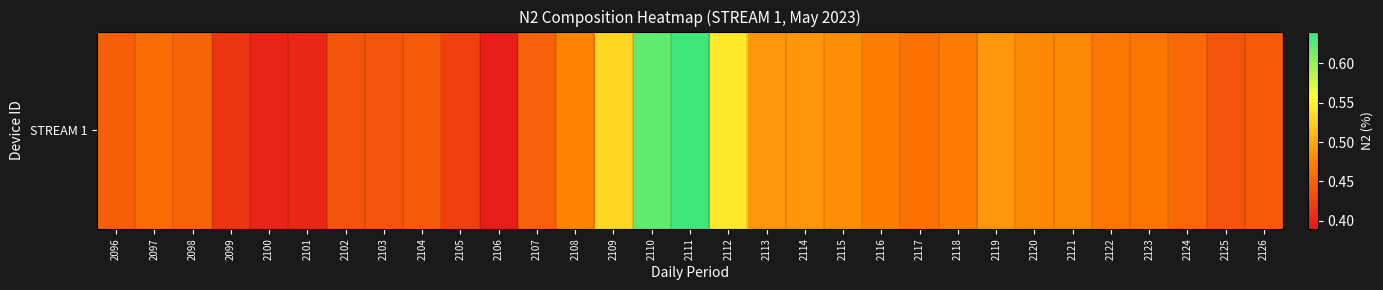

Reading right to left, list all the values displayed in this chart.

0.4	0.4	0.5	0.5	0.5	0.5	0.5	0.5	0.5	0.5	0.5	0.5	0.5	0.5	0.5	0.6	0.6	0.5	0.5	0.4	0.4	0.4	0.4	0.4	0.4	0.4	0.4	0.4	0.5	0.5	0.4